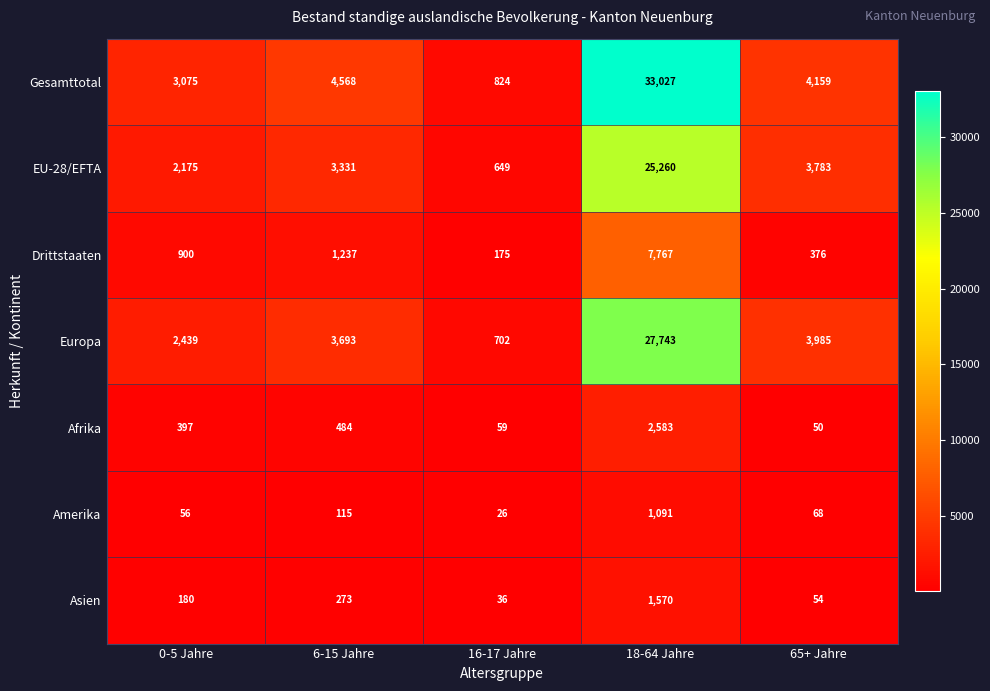

True or false: Afrika has a value of 59 at 16-17 Jahre.

True